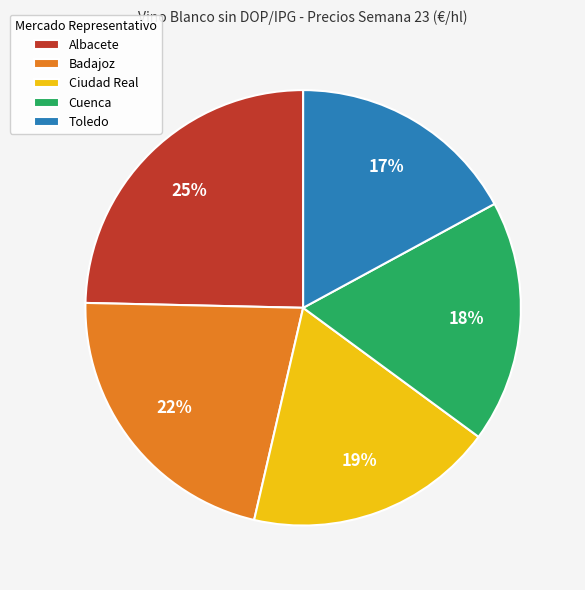

Between Toledo and Ciudad Real, which is larger?

Ciudad Real